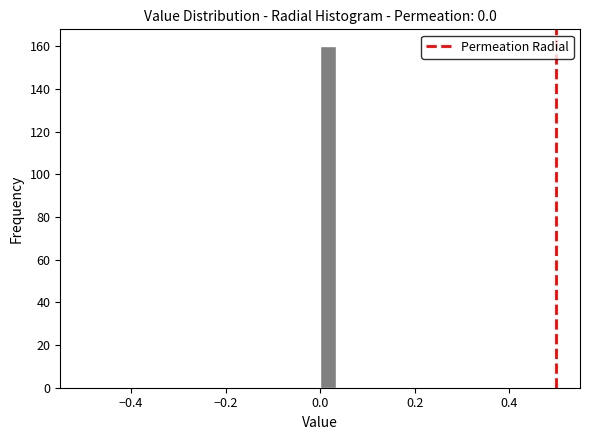

Around what value on the x-axis is the tallest bar? Give the approximate position of its centre, as read against the axis.

0.02